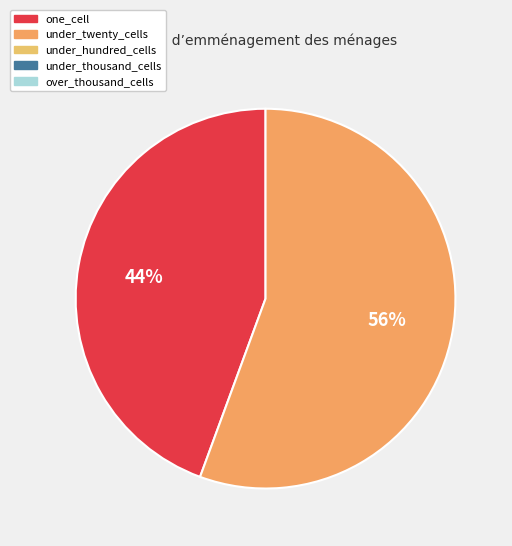

To the nearest percent, what is the average slice percentage?

50%